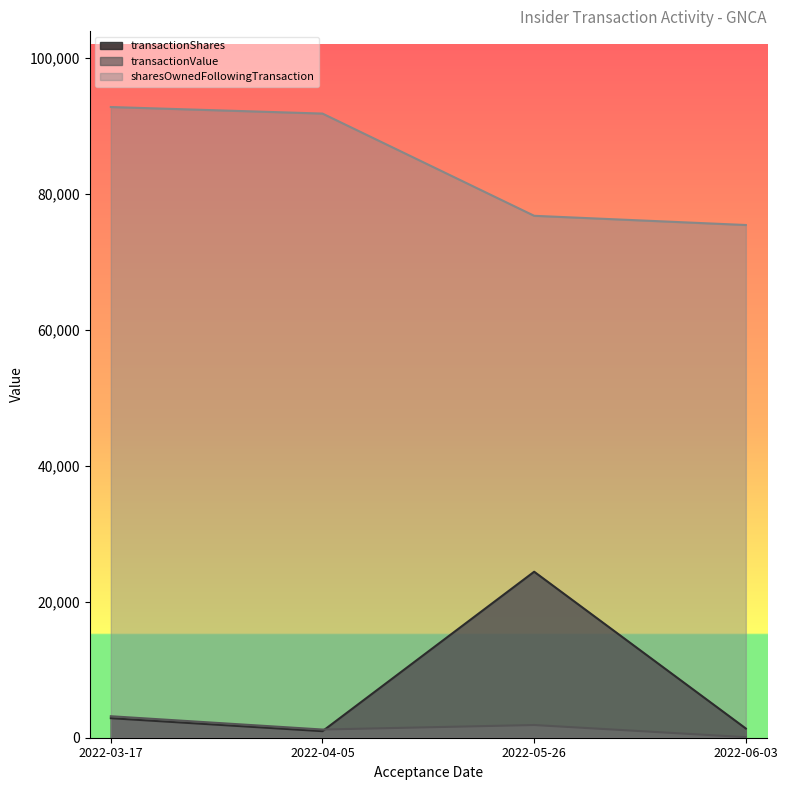

Which category has the lowest value in the sharesOwnedFollowingTransaction series?

2022-06-03